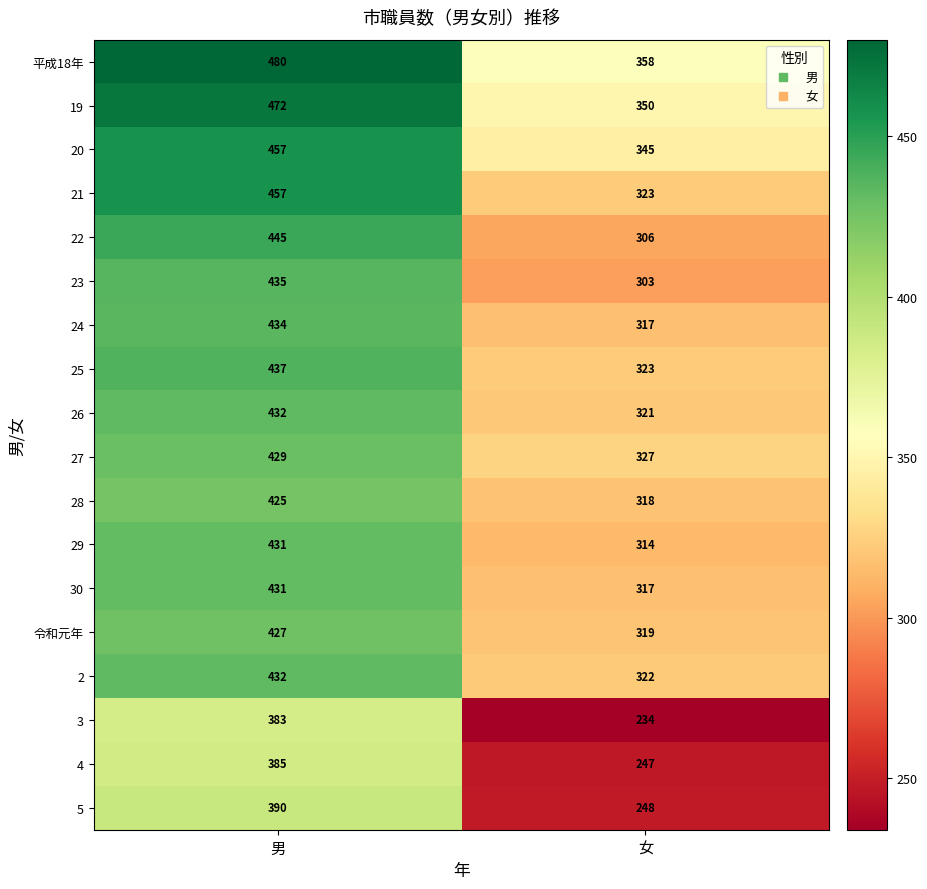

Between 男 and 女, which series saw the biggest shift?

3